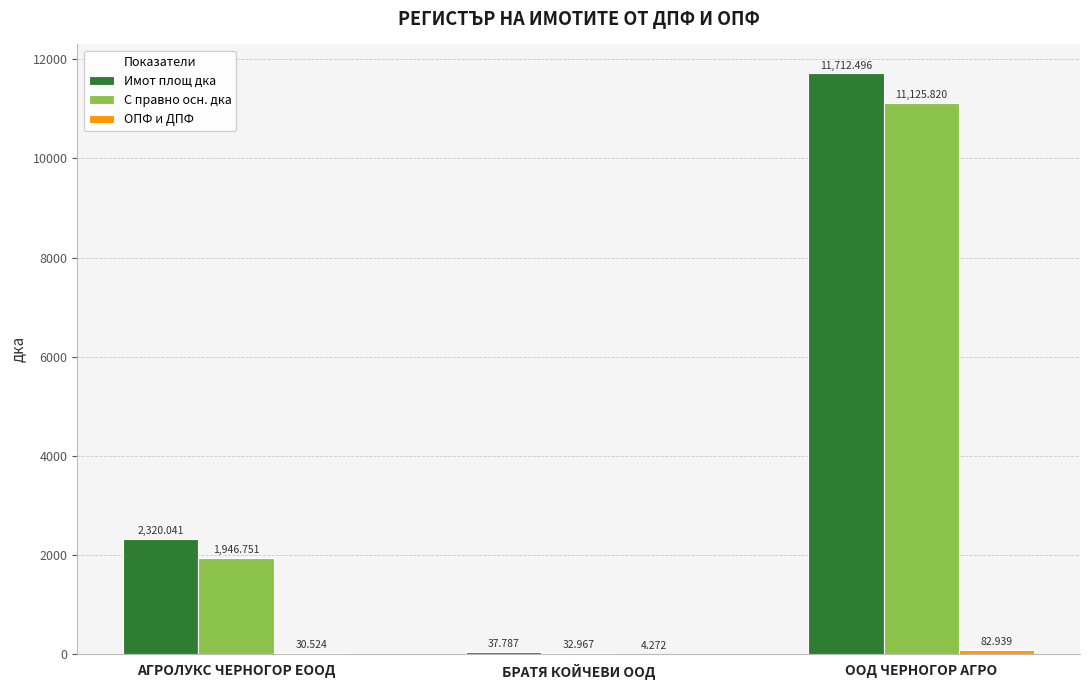

Which category has the highest value across all series?

ООД ЧЕРНОГОР АГРО